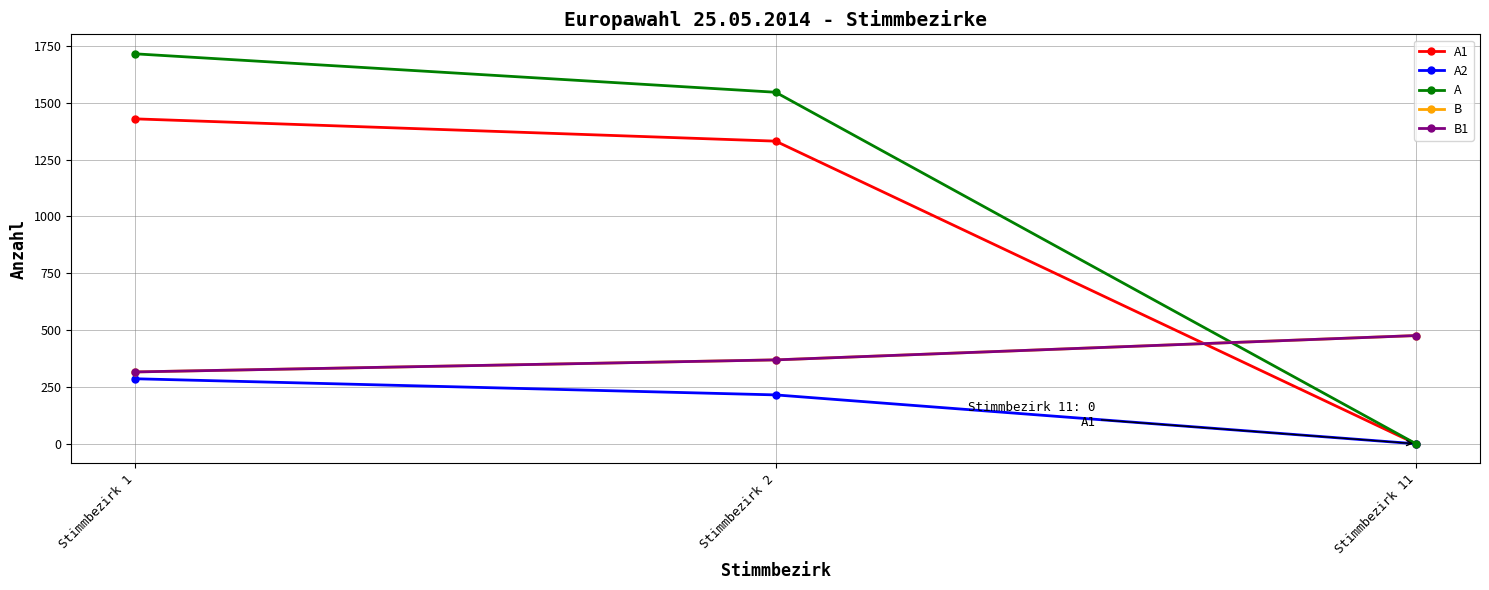

Between Stimmbezirk 1 and Stimmbezirk 2, which series saw the biggest shift?

A